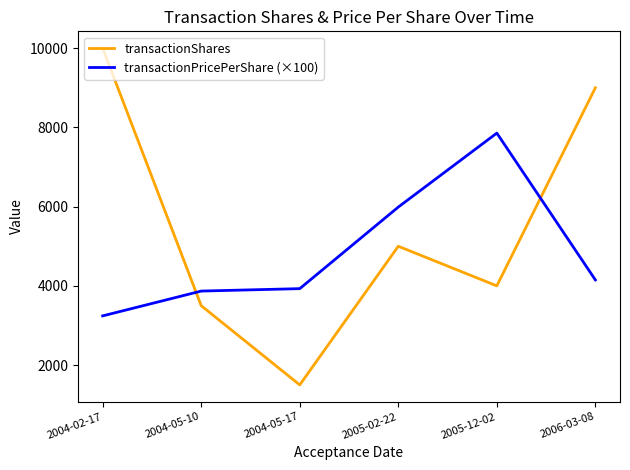

Is it true that transactionPricePerShare (×100) equals 1453.9 at 2006-03-08?

False